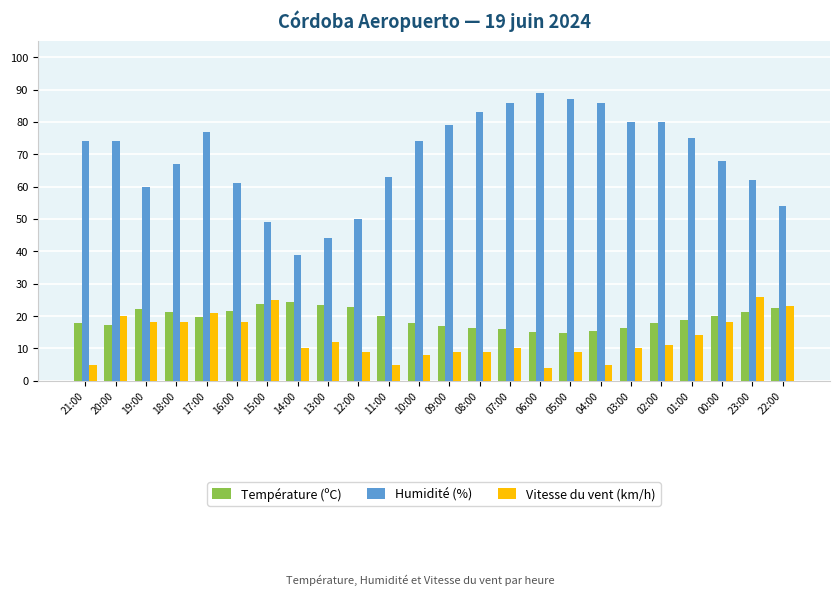

The Humidité (%) series shows 74.0 at 10:00. True or false?

True